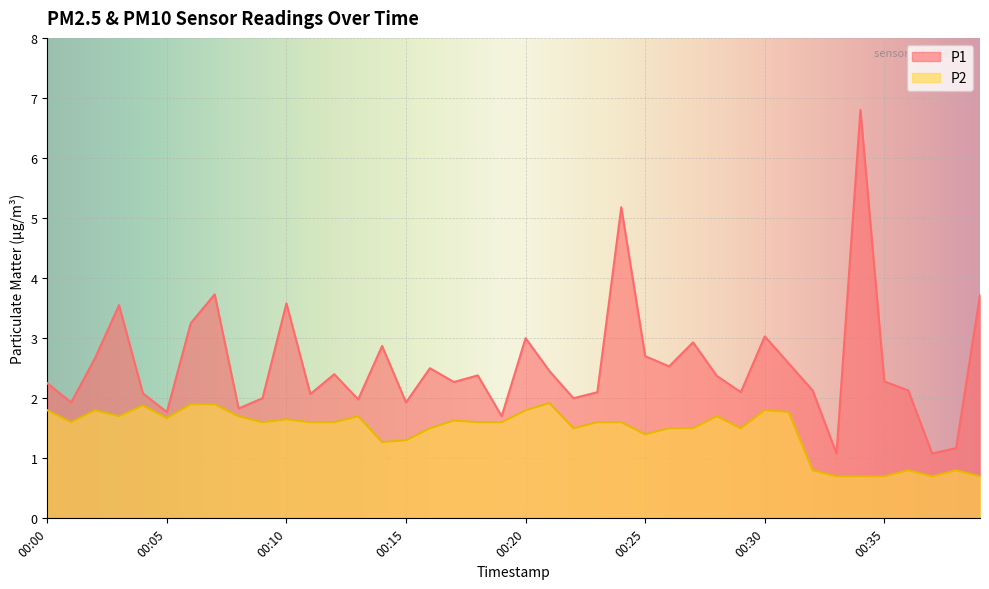

True or false: P2 and P1 intersect in this chart.

False